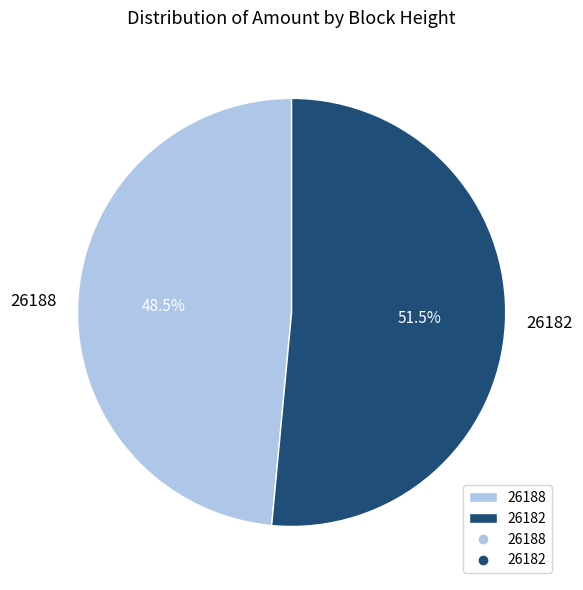

Which slice is the smallest?

26188